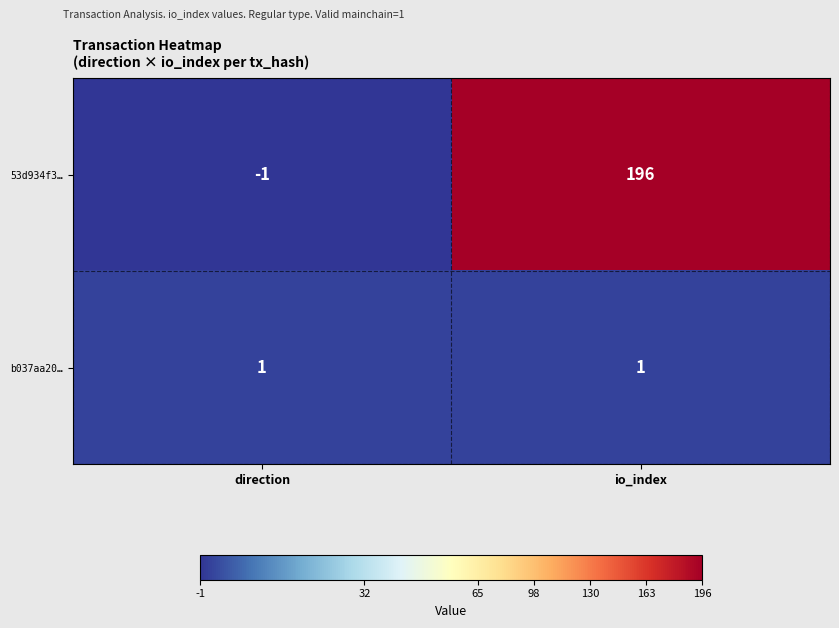

What is the sum of the 53d934f3… values at direction and io_index?

195